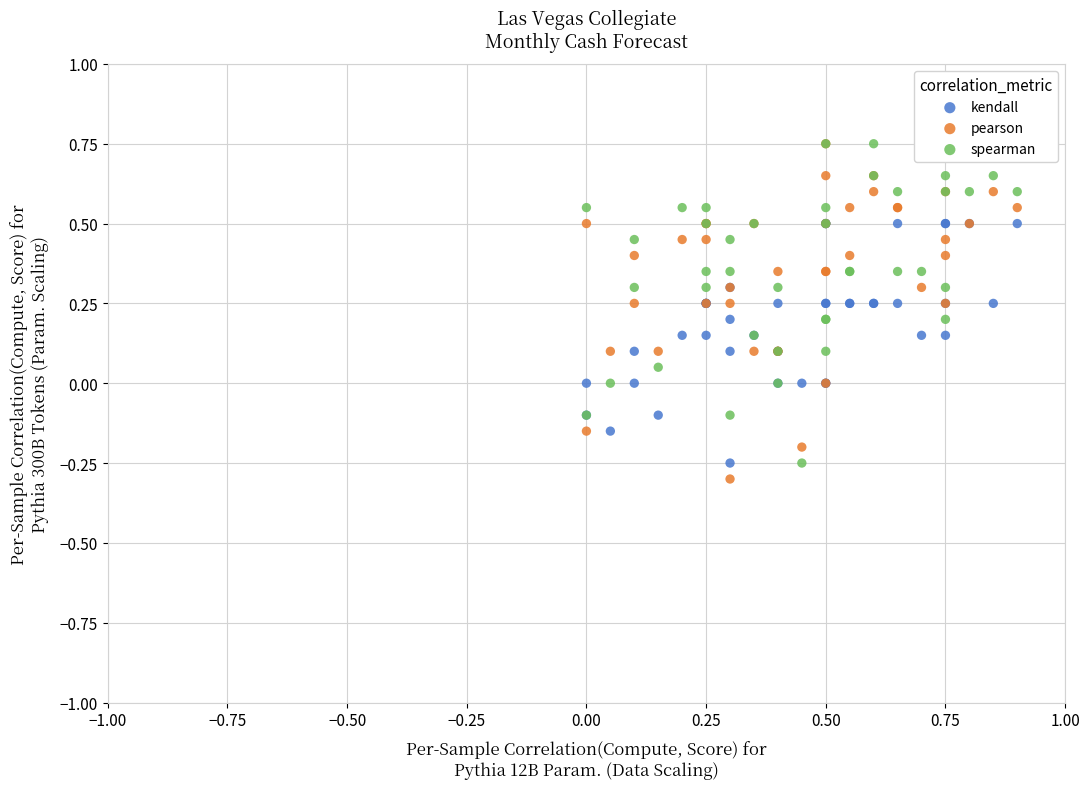

Which series has the widest spread of Y values?

pearson